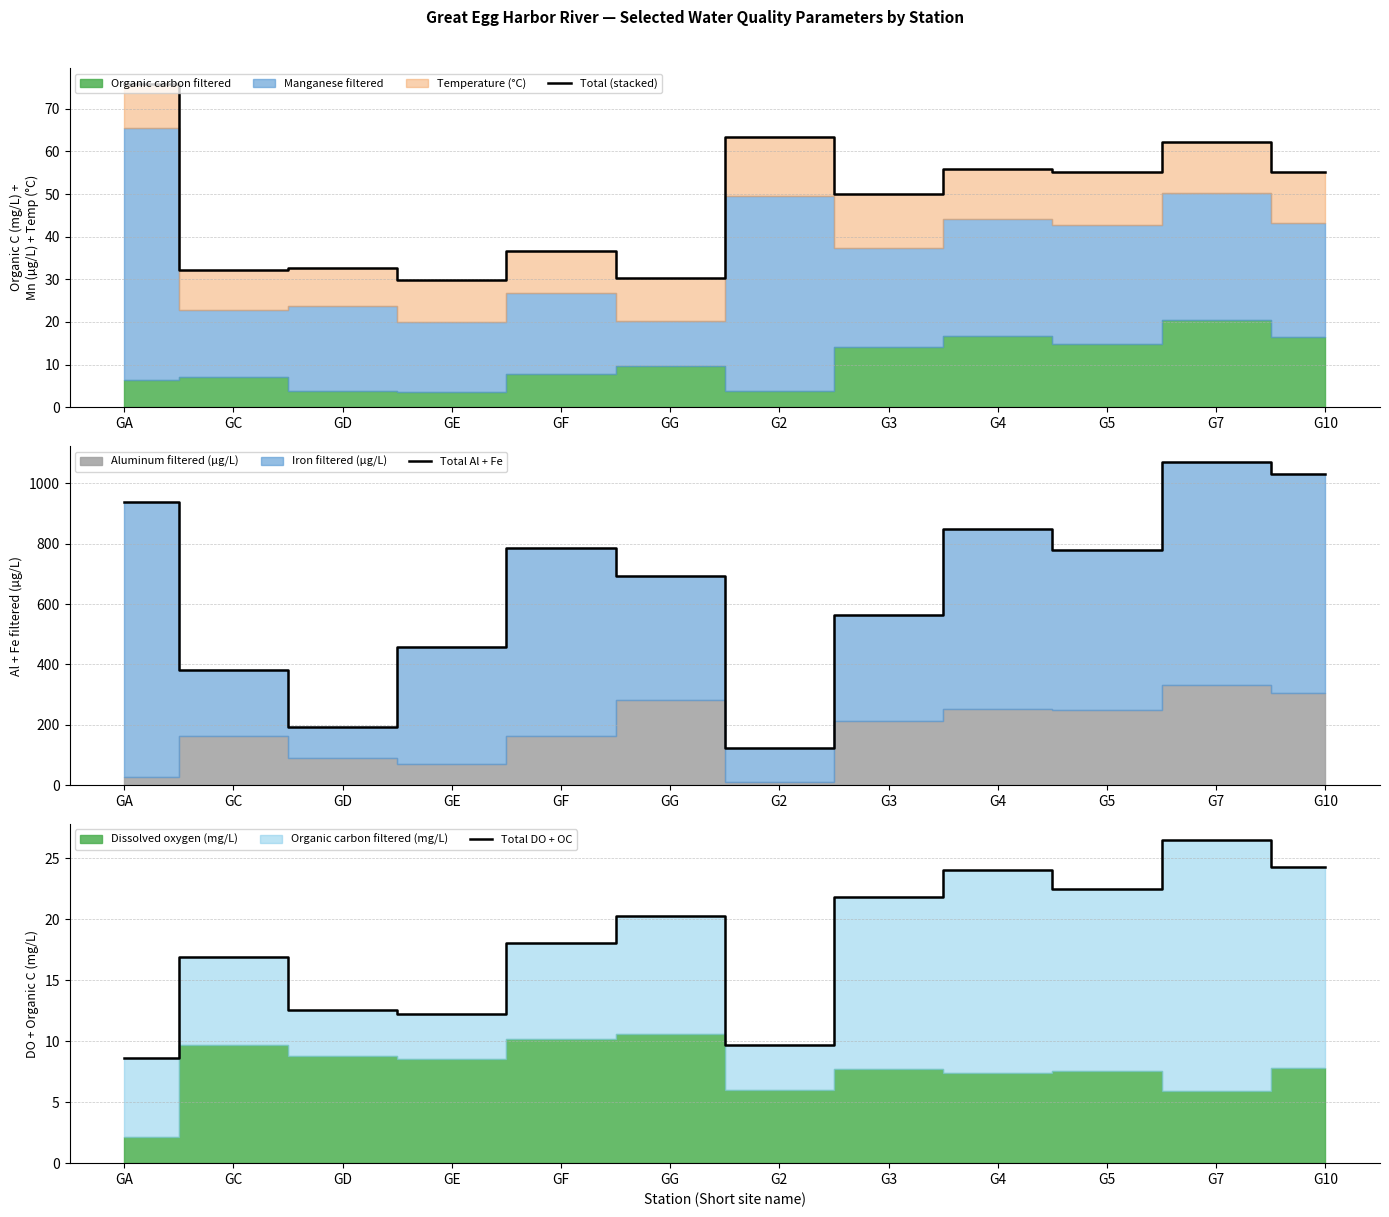

Reading left to right, extract all data points from this chart.

Total (stacked): GA=75.8	GC=32.2	GD=32.6	GE=29.8	GF=36.6	GG=30.2	G2=63.5	G3=50.1	G4=55.8	G5=55.2	G7=62.2	G10=55.3
Total Al + Fe: GA=939.4	GC=382.4	GD=194.0	GE=459.2	GF=786.0	GG=692.5	G2=123.4	G3=563.9	G4=849.2	G5=780.5	G7=1070.7	G10=1032.0
Total DO + OC: GA=8.6	GC=16.9	GD=12.6	GE=12.2	GF=18.0	GG=20.3	G2=9.7	G3=21.8	G4=24.0	G5=22.4	G7=26.5	G10=24.3